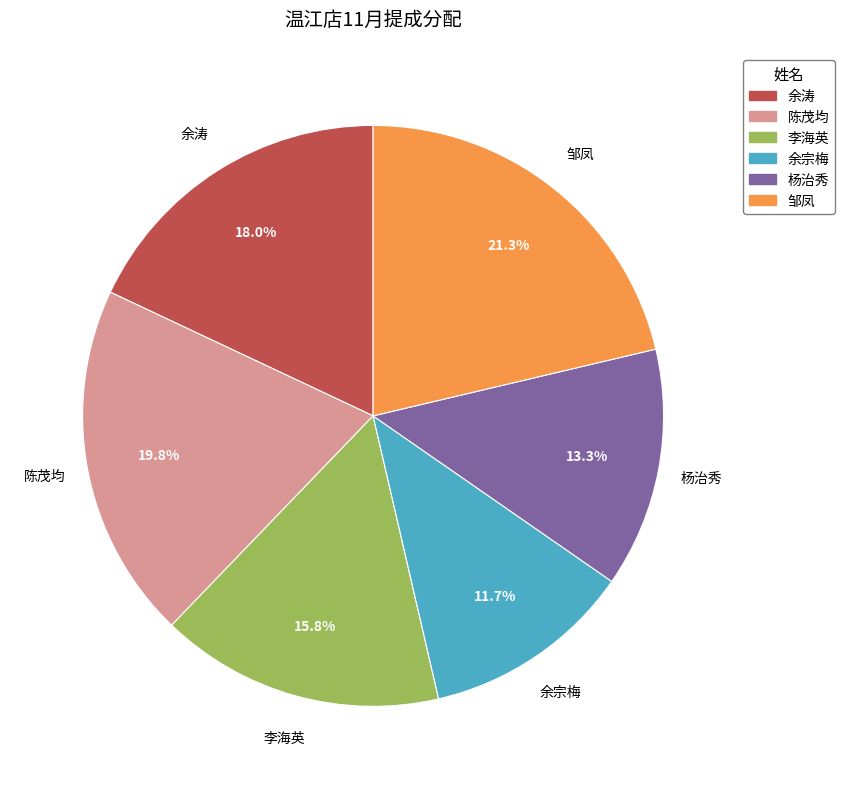

What is the total percentage of 余涛 and 陈茂均?

37.8%